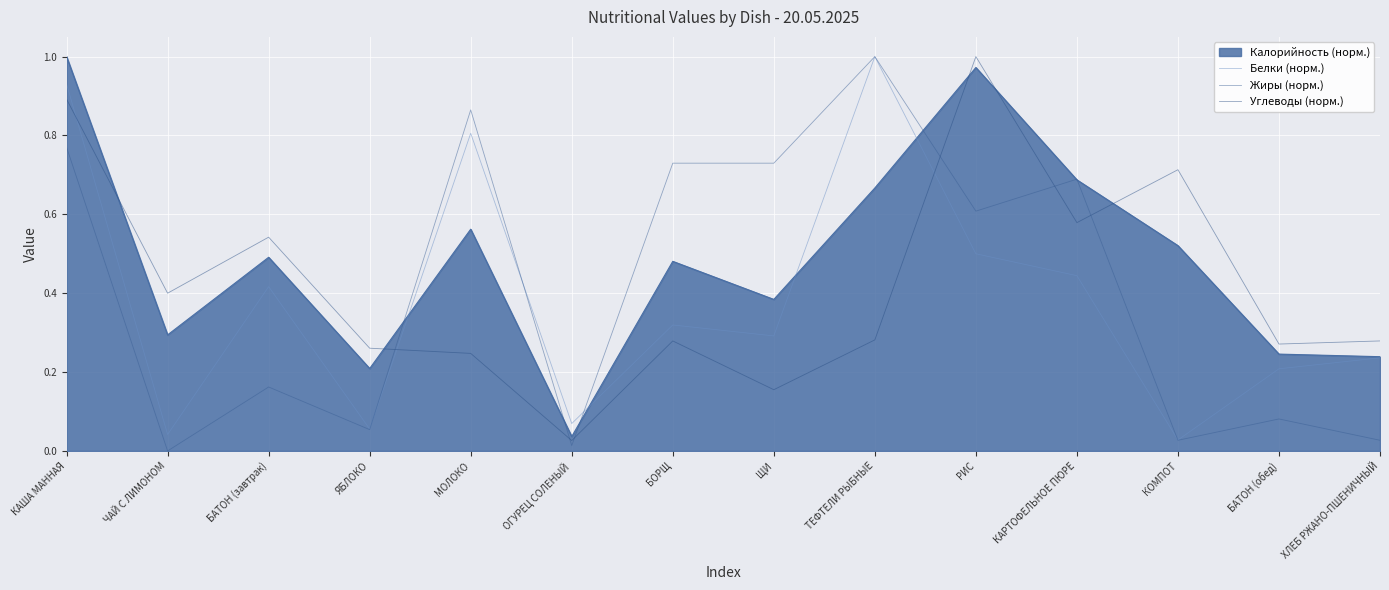

The Углеводы (норм.) series shows 0.3 at ХЛЕБ РЖАНО-ПШЕНИЧНЫЙ. True or false?

True